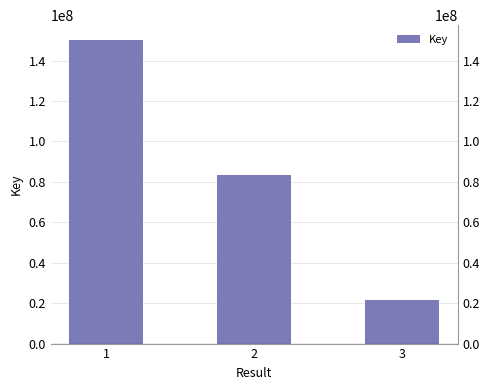

What is the sum of all values?

255217271